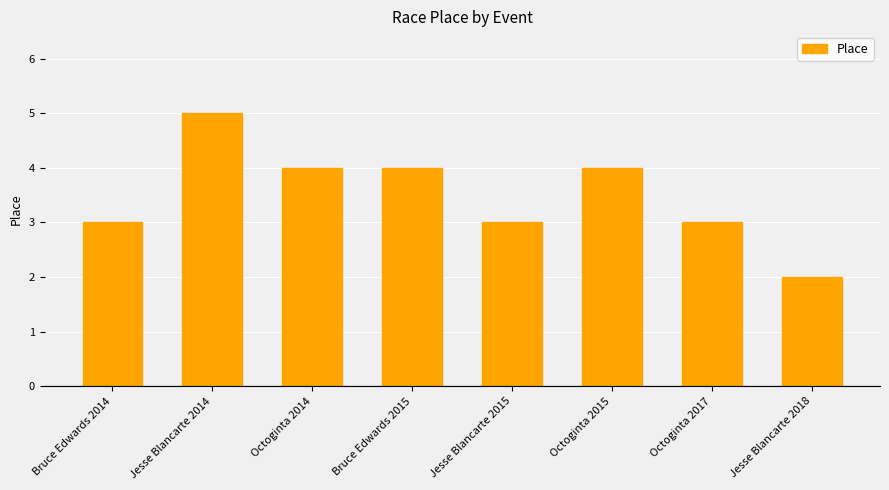

Is it true that the value at Octoginta 2015 is 4?

True